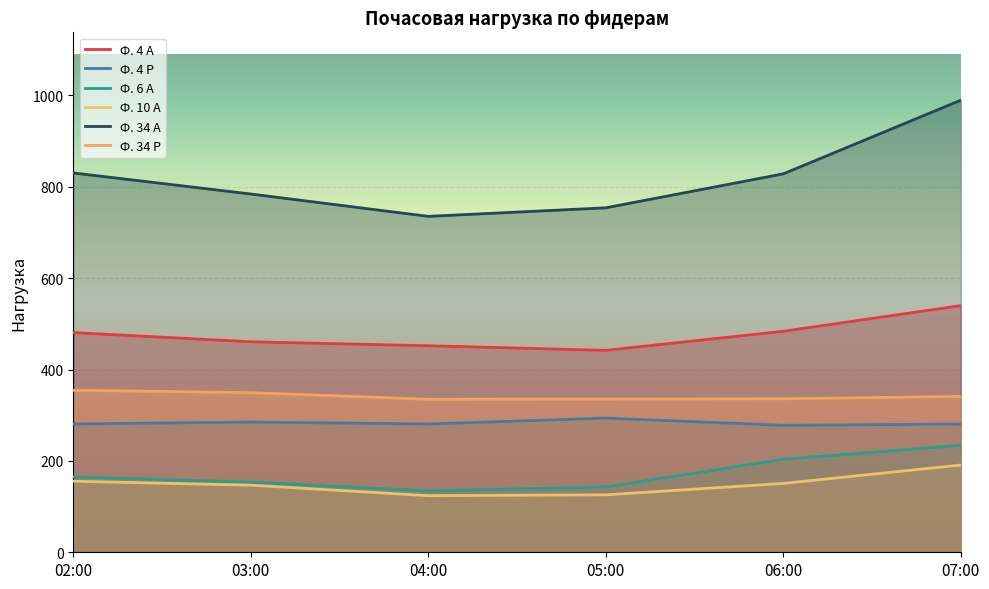

Reading left to right, transcribe all the data shown in this chart.

Ф. 4 А: 02:00=481.0	03:00=460.8	04:00=452.2	05:00=442.1	06:00=483.8	07:00=540.0
Ф. 4 Р: 02:00=280.8	03:00=285.1	04:00=280.8	05:00=293.8	06:00=277.9	07:00=280.8
Ф. 6 А: 02:00=165.1	03:00=153.6	04:00=134.4	05:00=143.0	06:00=203.5	07:00=234.2
Ф. 10 А: 02:00=155.5	03:00=146.9	04:00=123.8	05:00=125.8	06:00=150.7	07:00=191.0
Ф. 34 А: 02:00=830.4	03:00=784.3	04:00=735.4	05:00=754.1	06:00=828.5	07:00=989.8
Ф. 34 Р: 02:00=354.7	03:00=349.4	04:00=335.0	05:00=335.5	06:00=336.0	07:00=341.3